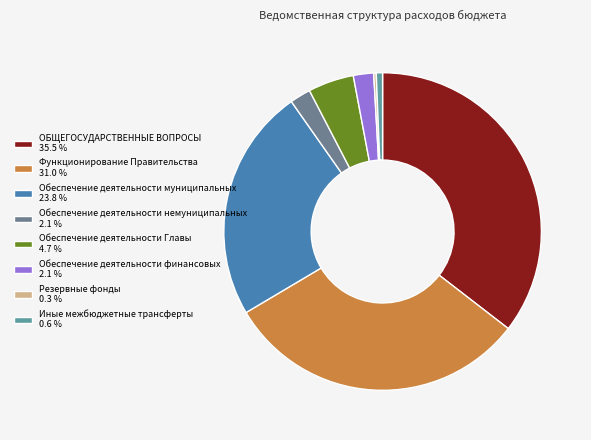

What percentage is the ОБЩЕГОСУДАРСТВЕННЫЕ ВОПРОСЫ slice, to the nearest percent?

35%